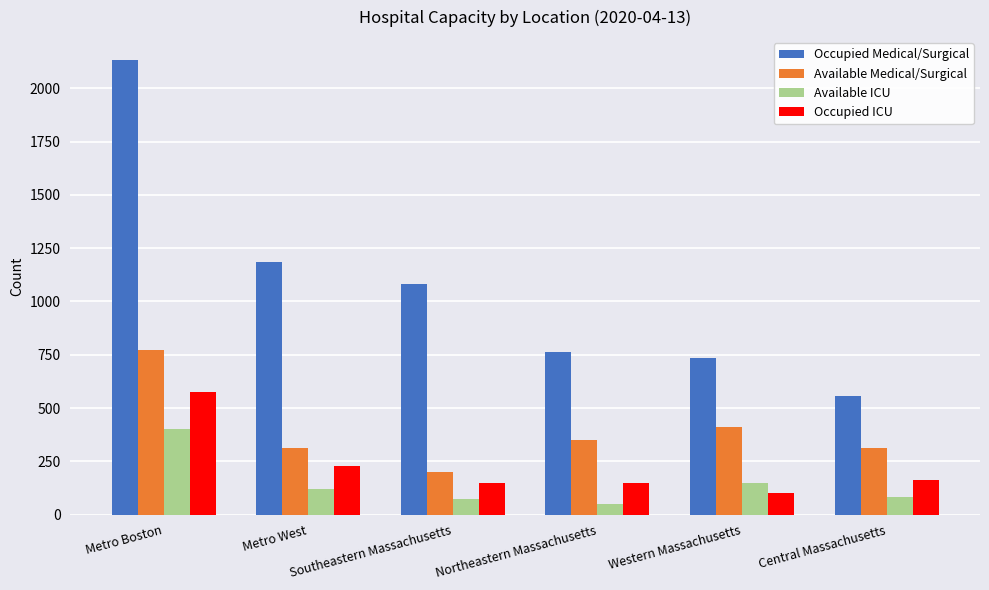

Which label corresponds to the largest value in the chart?

Metro Boston